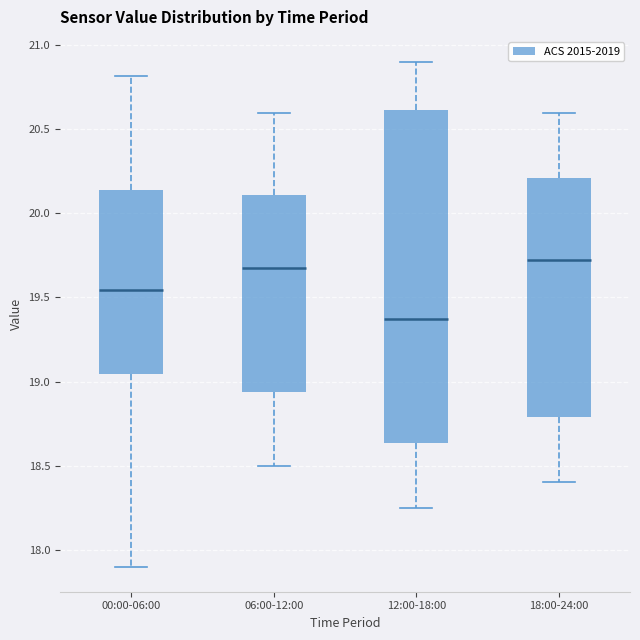

Reading left to right, read every box against the y-axis: the position of its median line, the range the box covers, and the ends of its whiskers. The values are not printed on the chart, so give them approximately, as read against the axis.

00:00-06:00: median 19.55, box 19.05 to 20.15, whiskers 17.90 to 20.80
06:00-12:00: median 19.70, box 18.95 to 20.10, whiskers 18.50 to 20.60
12:00-18:00: median 19.40, box 18.65 to 20.60, whiskers 18.25 to 20.90
18:00-24:00: median 19.75, box 18.80 to 20.20, whiskers 18.40 to 20.60